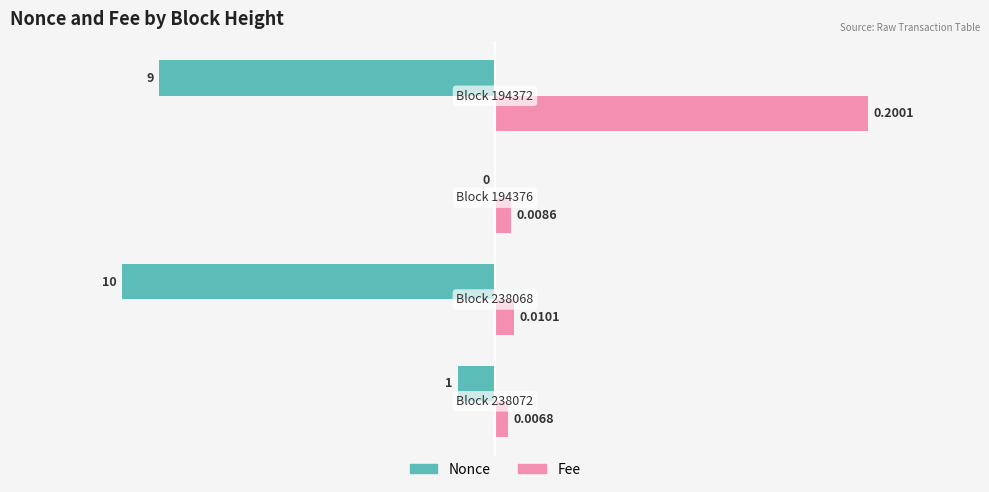

Which series has the largest total across all categories?

Fee